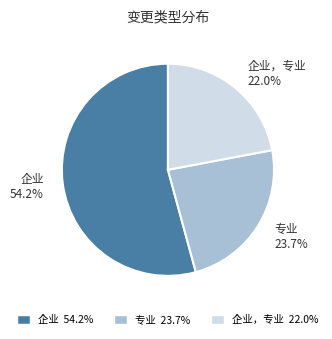

What portion of the pie excludes 企业，专业?

78.0%